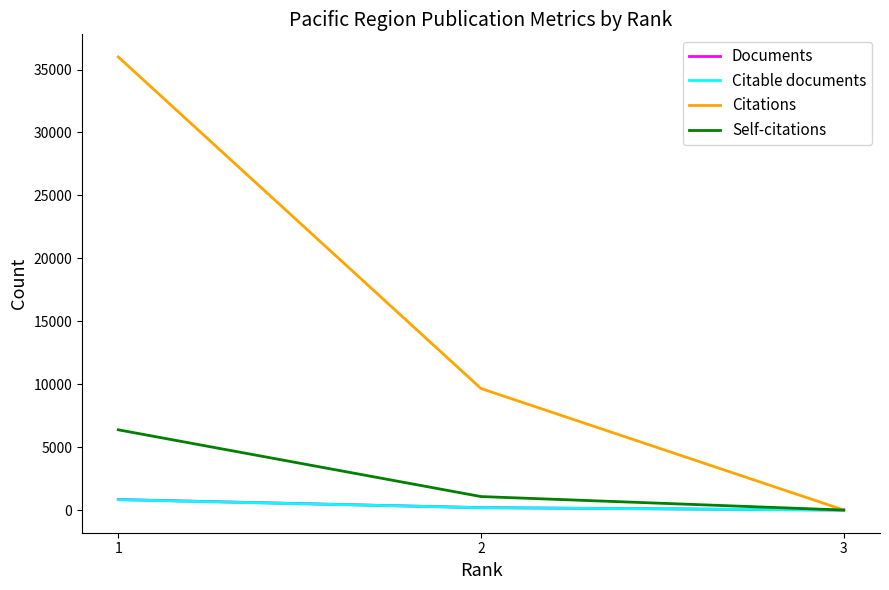

What is the highest value of the Self-citations series?

6377